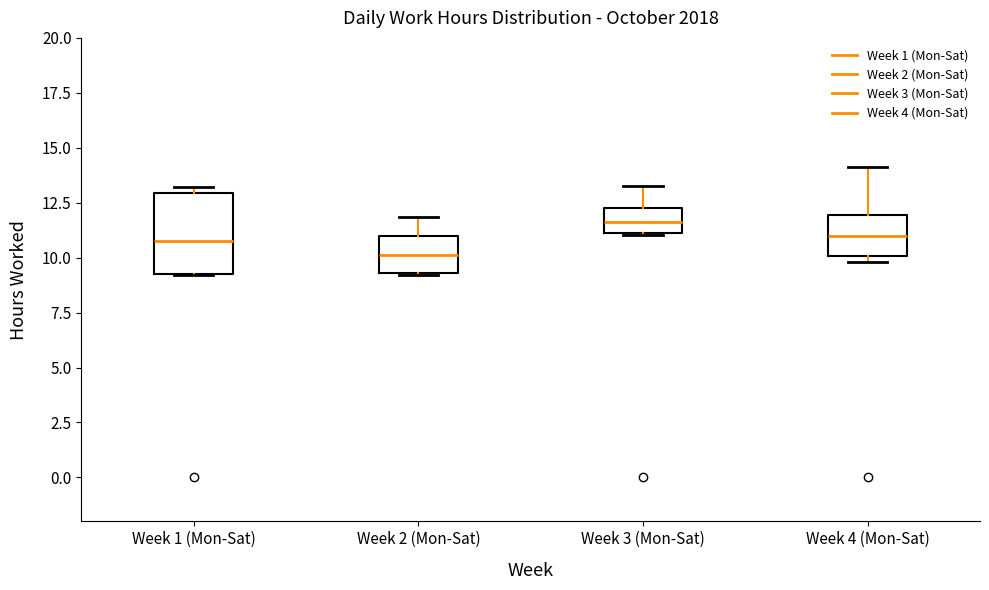

Reading left to right, read every box against the y-axis: the position of its median line, the range the box covers, and the ends of its whiskers. The values are not printed on the chart, so give them approximately, as read against the axis.

Week 1 (Mon-Sat): median 11.0, box 9.5 to 13.0, whiskers 9.0 to 13.0 (just above the box's upper edge)
Week 2 (Mon-Sat): median 10.0, box 9.5 to 11.0, whiskers 9.0 to 12.0
Week 3 (Mon-Sat): median 11.5, box 11.0 to 12.5, whiskers 11.0 to 13.5
Week 4 (Mon-Sat): median 11.0, box 10.0 to 12.0, whiskers 10.0 (just below the box's lower edge) to 14.0